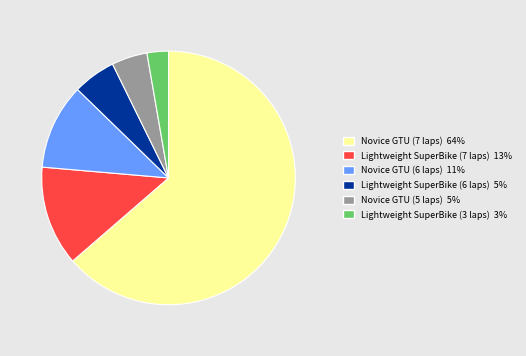

Does any single category account for the majority?

Yes